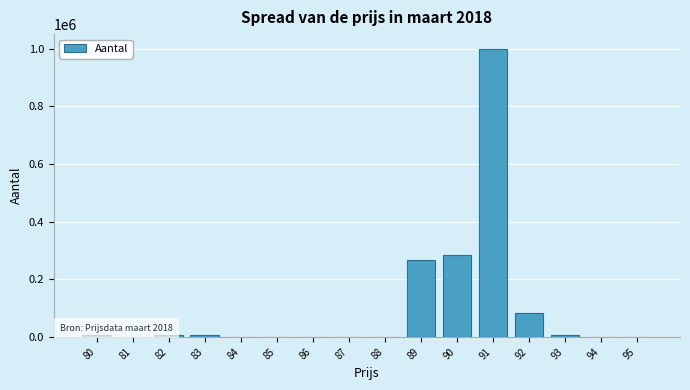

What is the greatest value displayed?

1000496